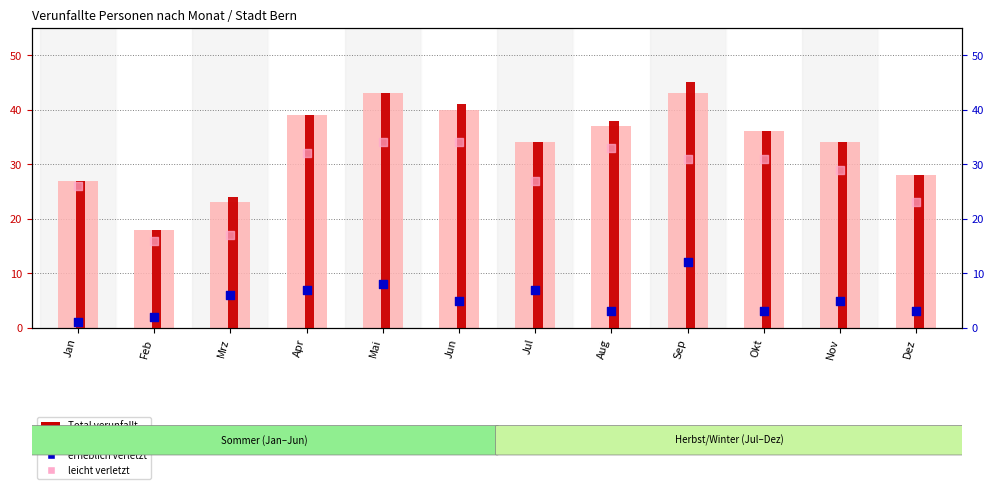

What are all the series names shown in the legend?

verletzt, Total verunfallt, erheblich verletzt, leicht verletzt